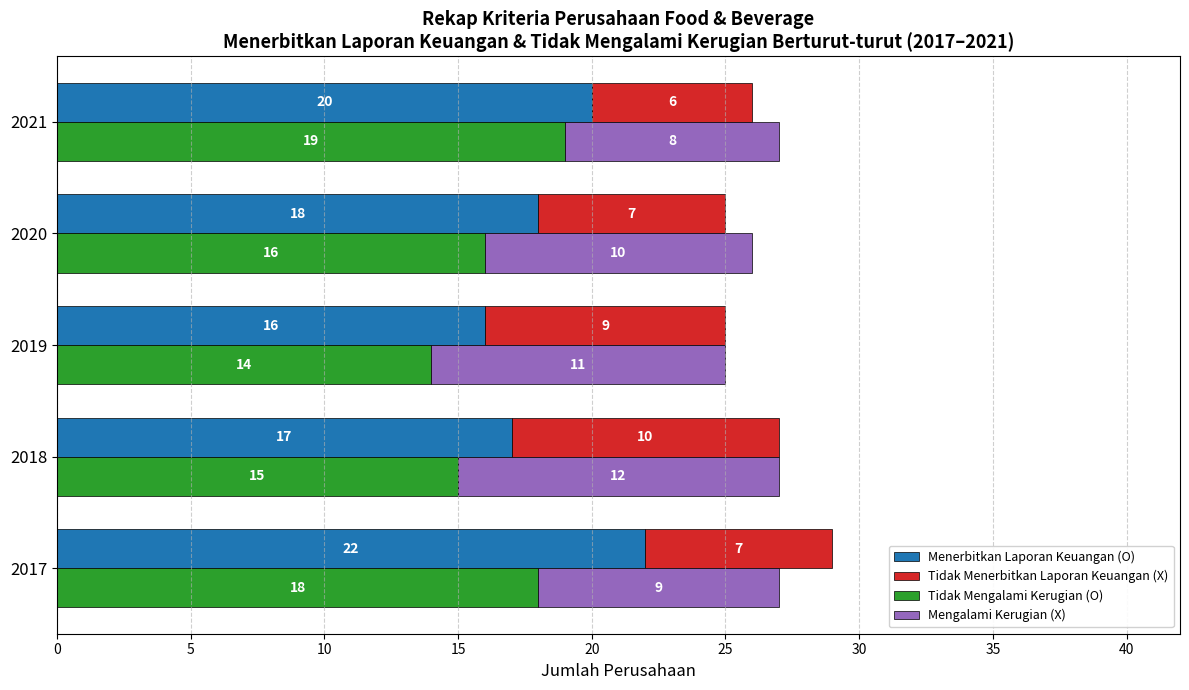

How many series are shown in this chart?

4